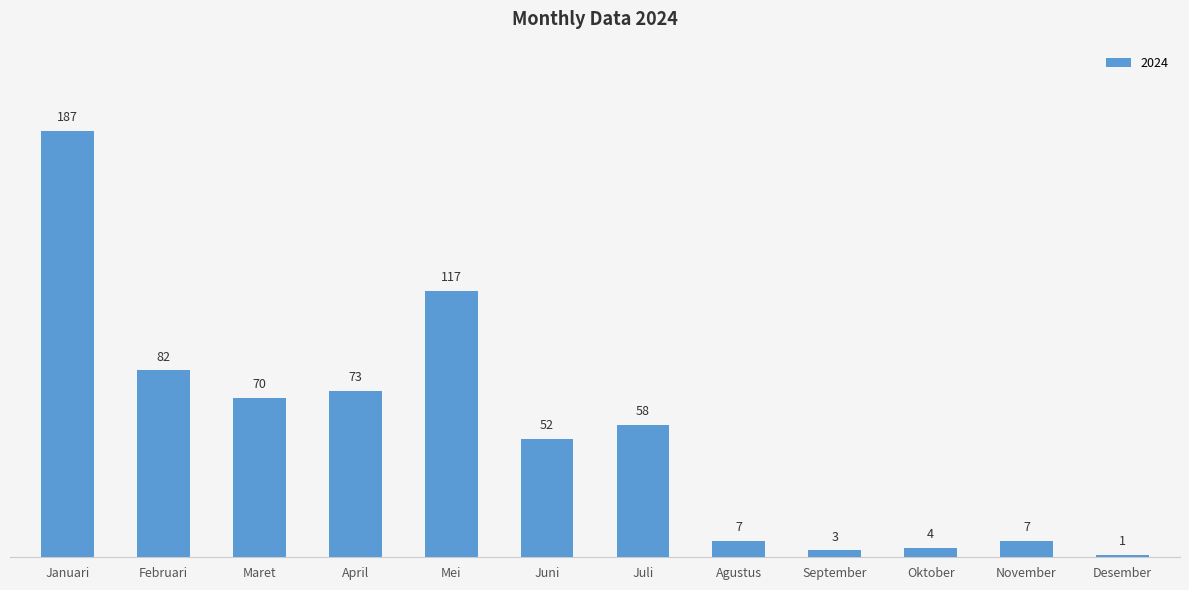

Reading left to right, transcribe all the data shown in this chart.

Januari=187	Februari=82	Maret=70	April=73	Mei=117	Juni=52	Juli=58	Agustus=7	September=3	Oktober=4	November=7	Desember=1